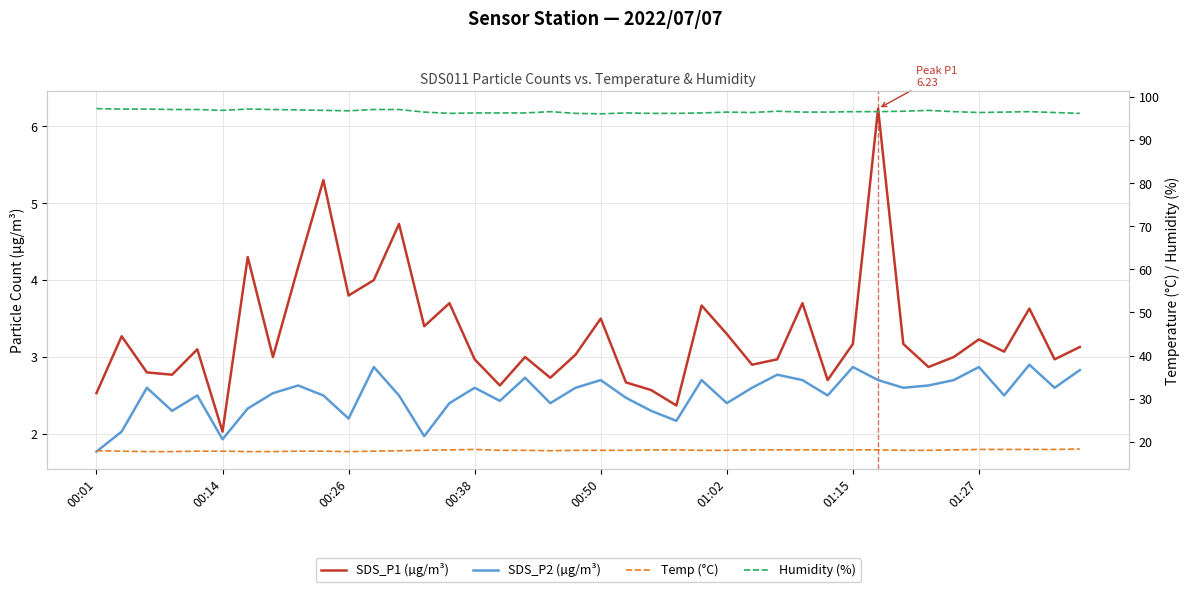

Which series has the largest range (max minus min)?

SDS_P1 (µg/m³)